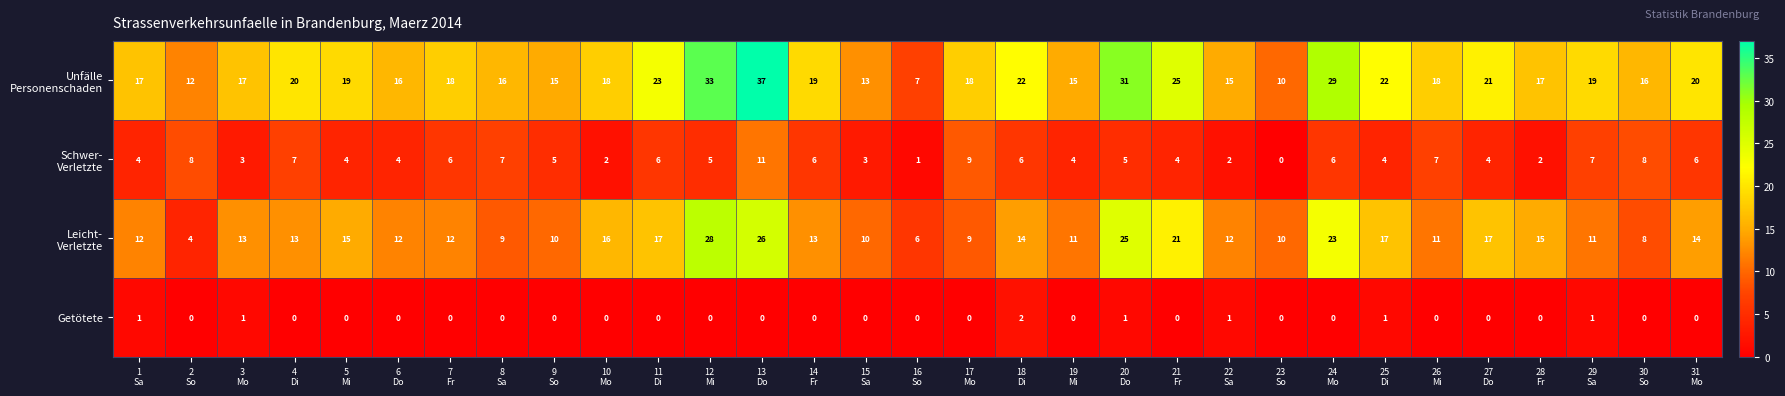

What is the greatest value displayed?

37